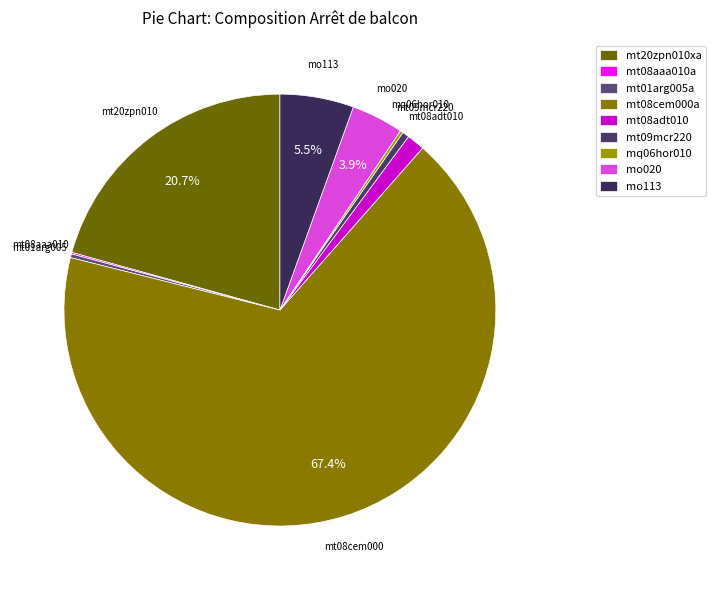

Combined, do mt08adt010 and mo113 account for over 50%?

No